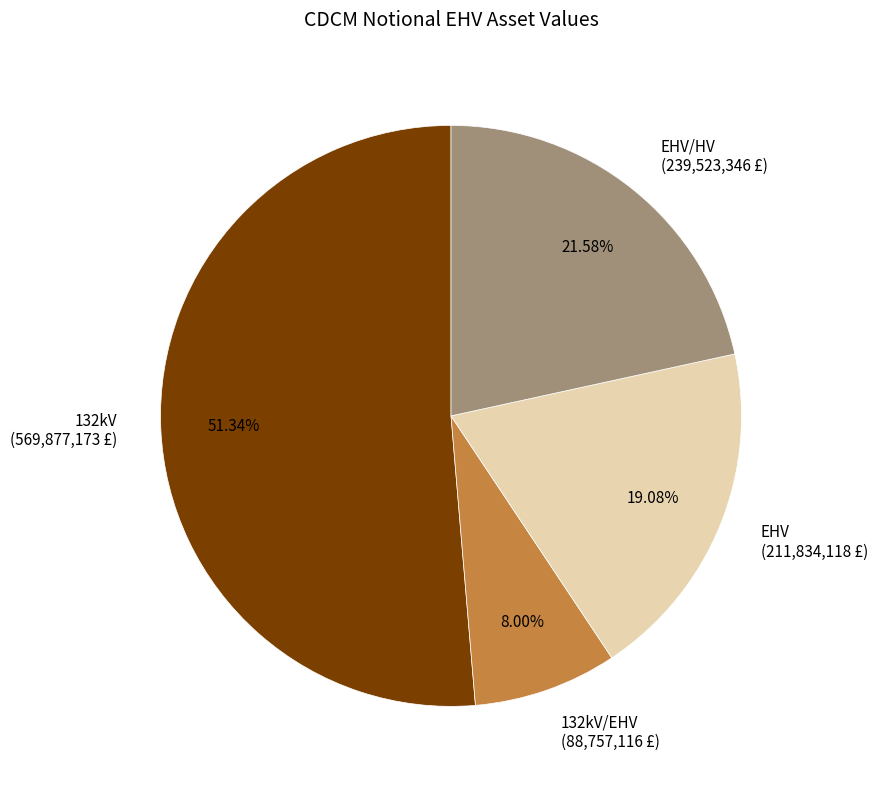

Is the sum of EHV/HV (239,523,346 £) and EHV (211,834,118 £) greater than half?

No